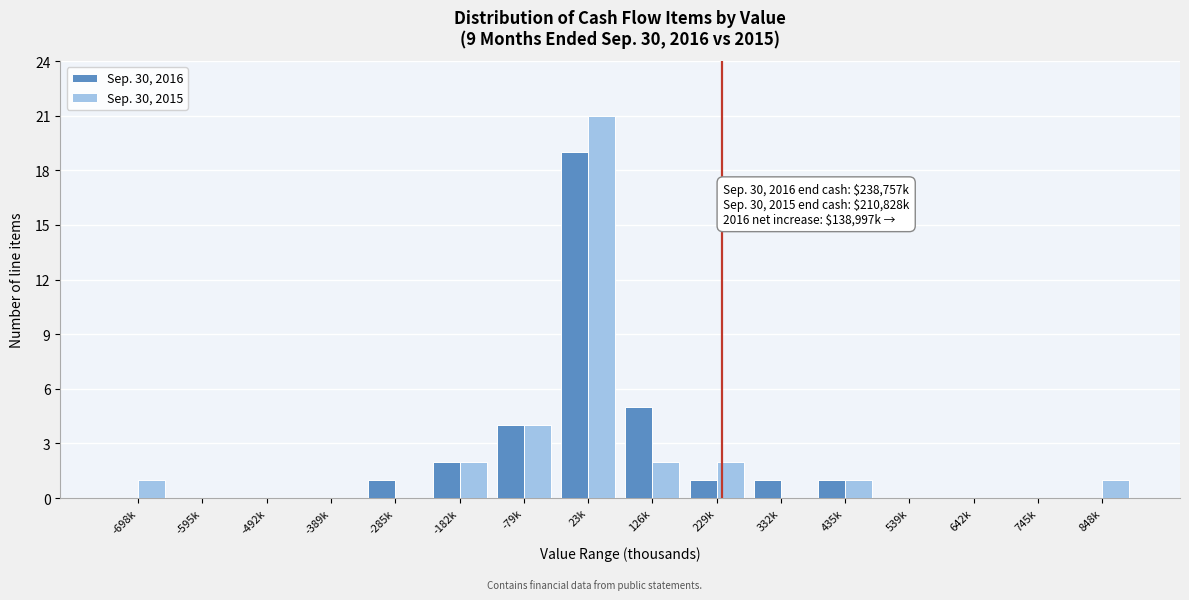

Is it true that Sep. 30, 2015 equals 0 at -285k?

True